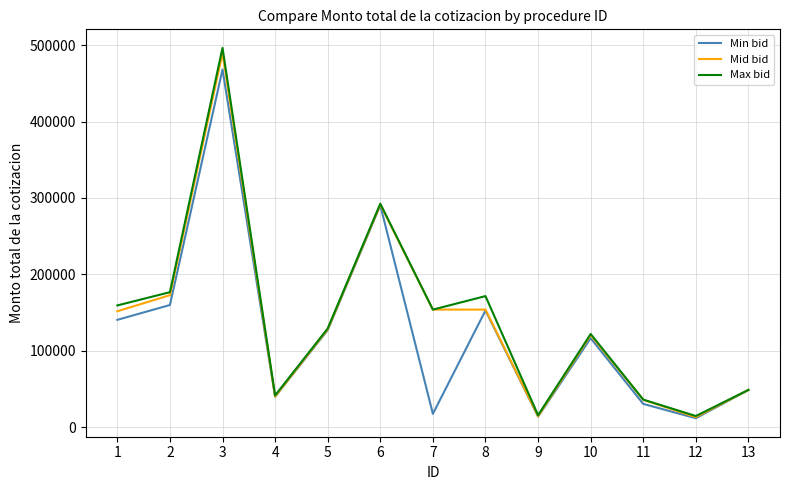

What is the difference between the maximum and minimum values in the Mid bid series?

476054.7